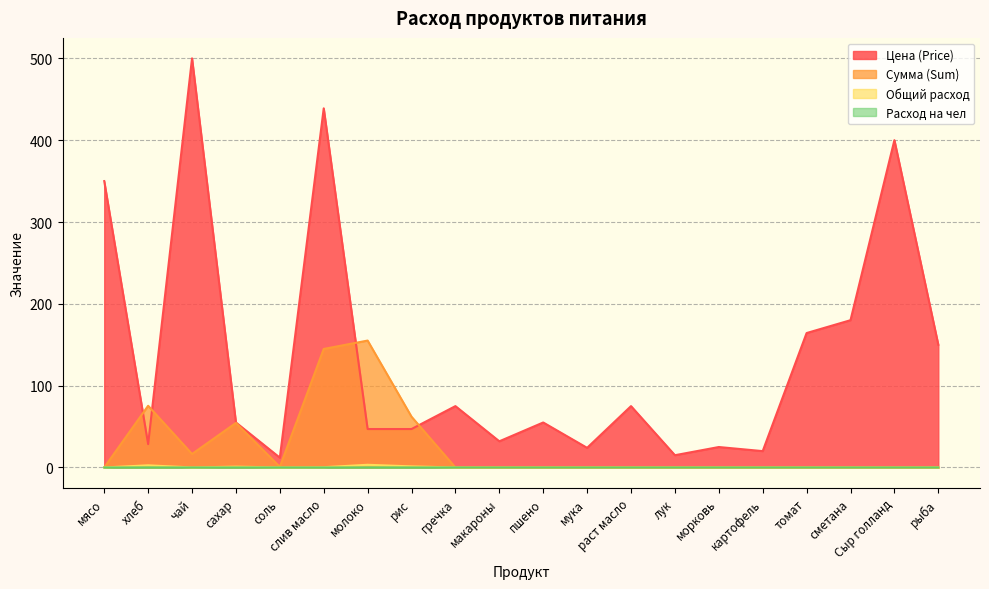

What is the total value across all series at молоко?

205.5